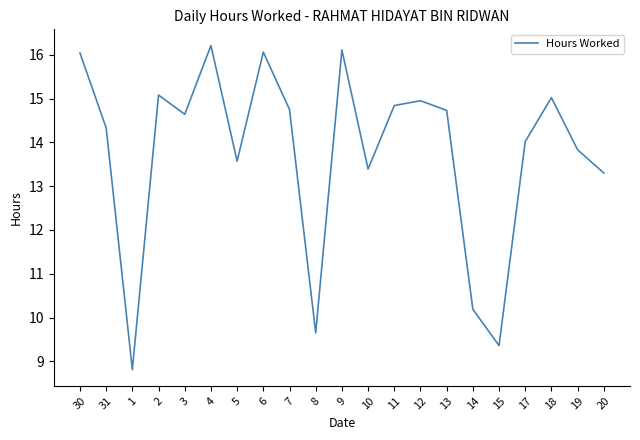

Is this an area chart (filled region under the line)?

No